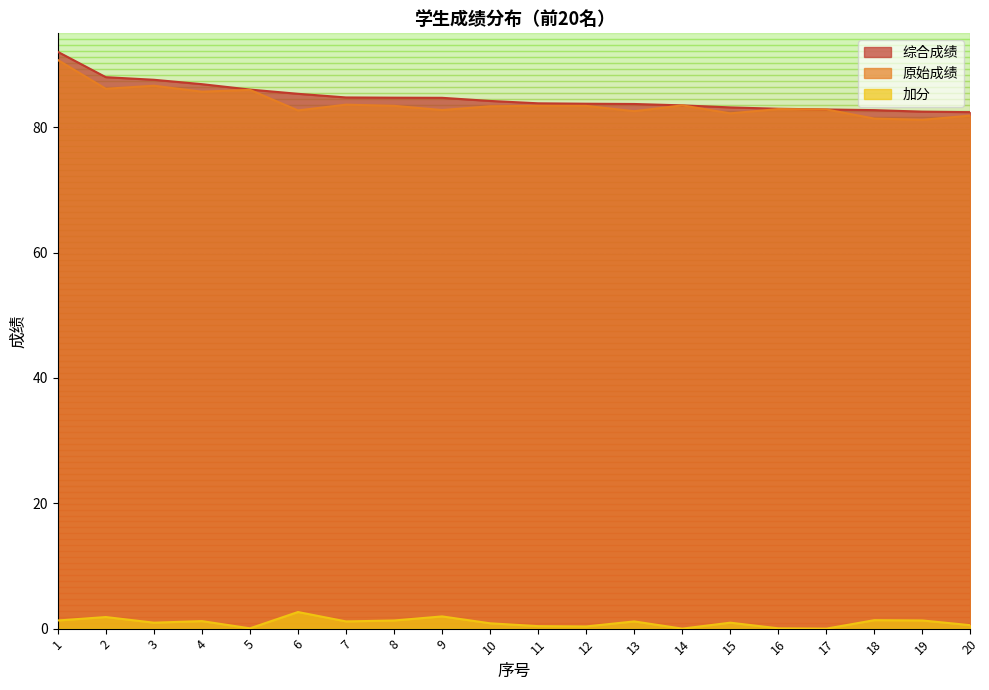

True or false: 加分 has a value of 0.0 at 16.

False